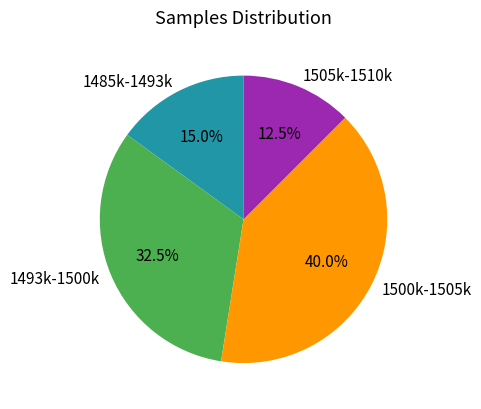

Rank the categories by value from lowest to highest.

1505k-1510k, 1485k-1493k, 1493k-1500k, 1500k-1505k